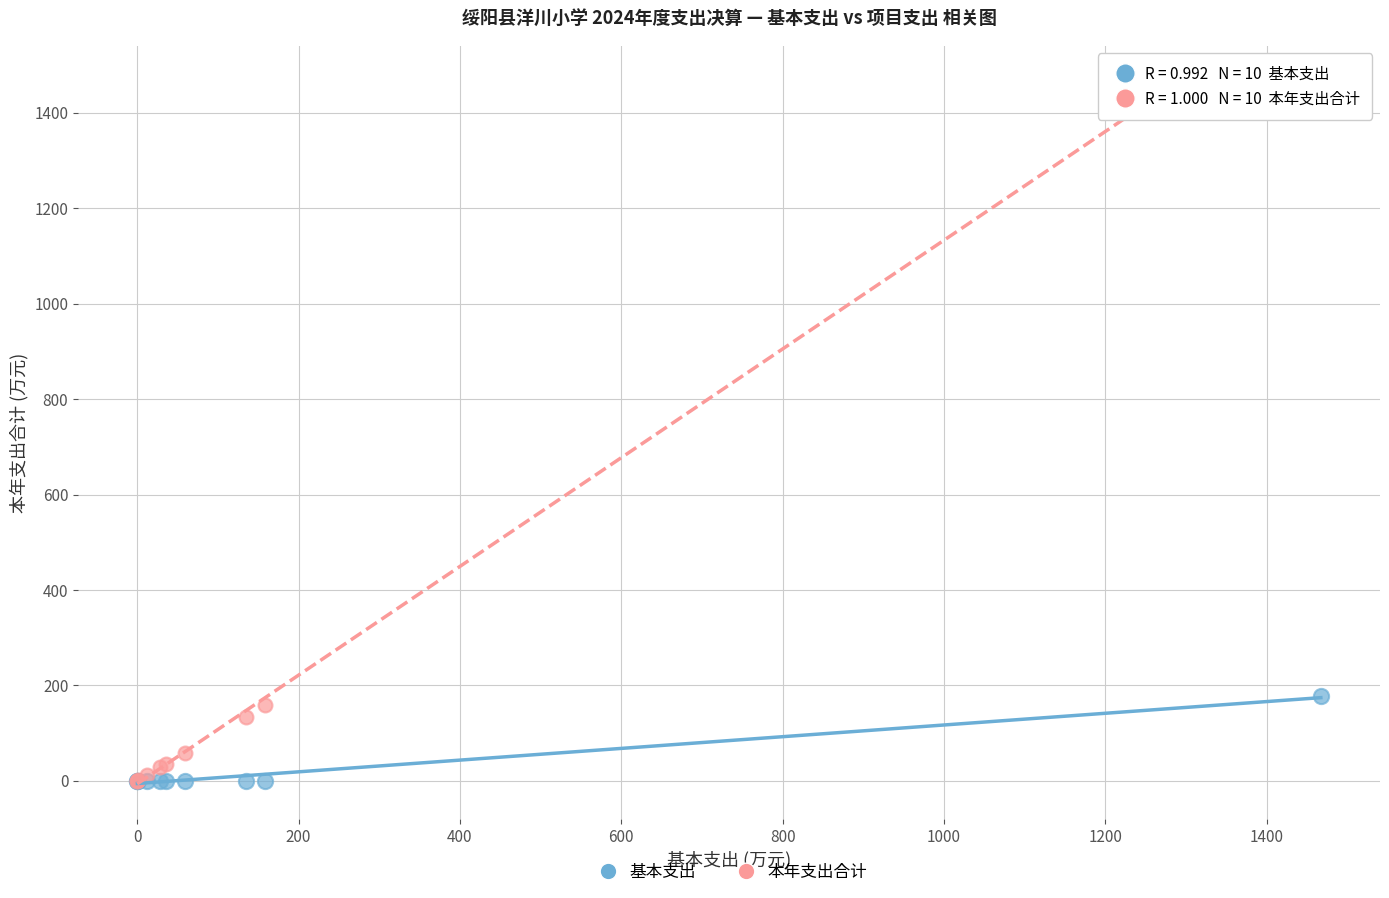

Which series reaches the maximum Y coordinate?

本年支出合计